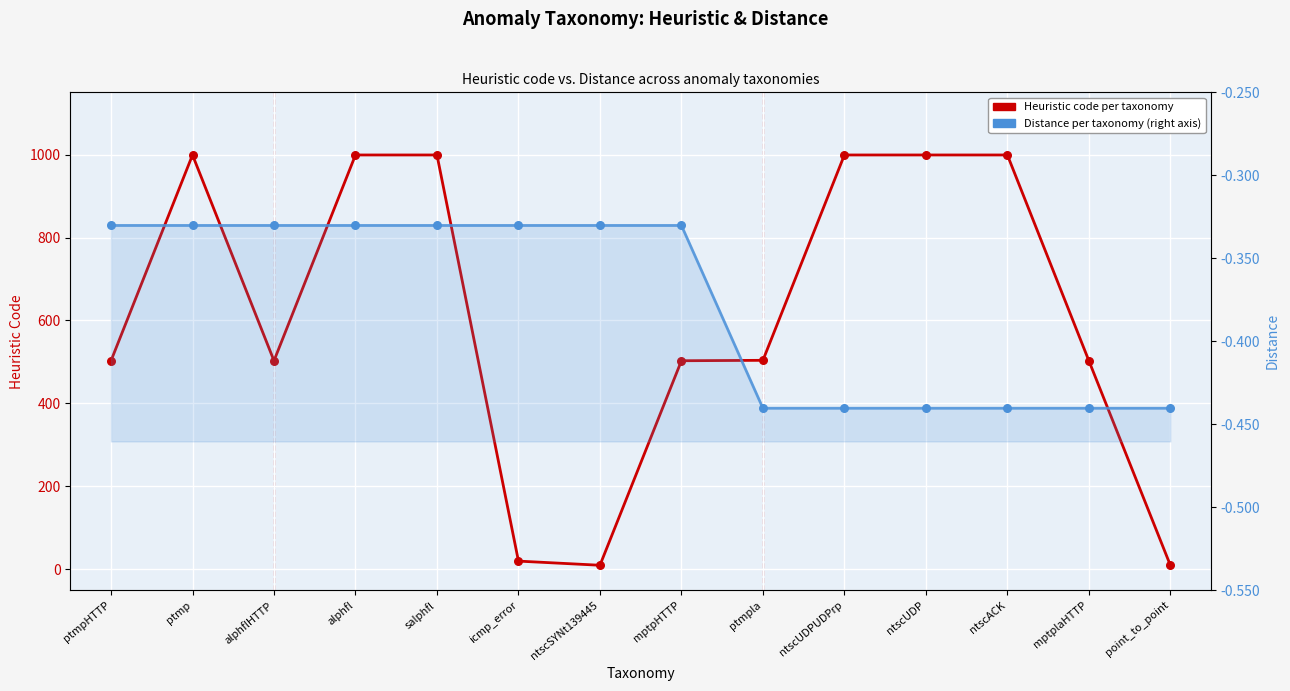

What is the total value across all series at ntscACK?

998.6